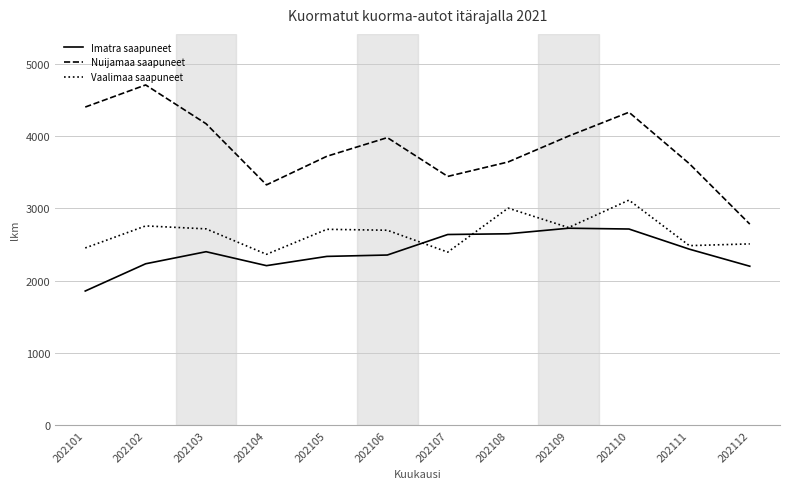

How many lines are shown in the chart?

3